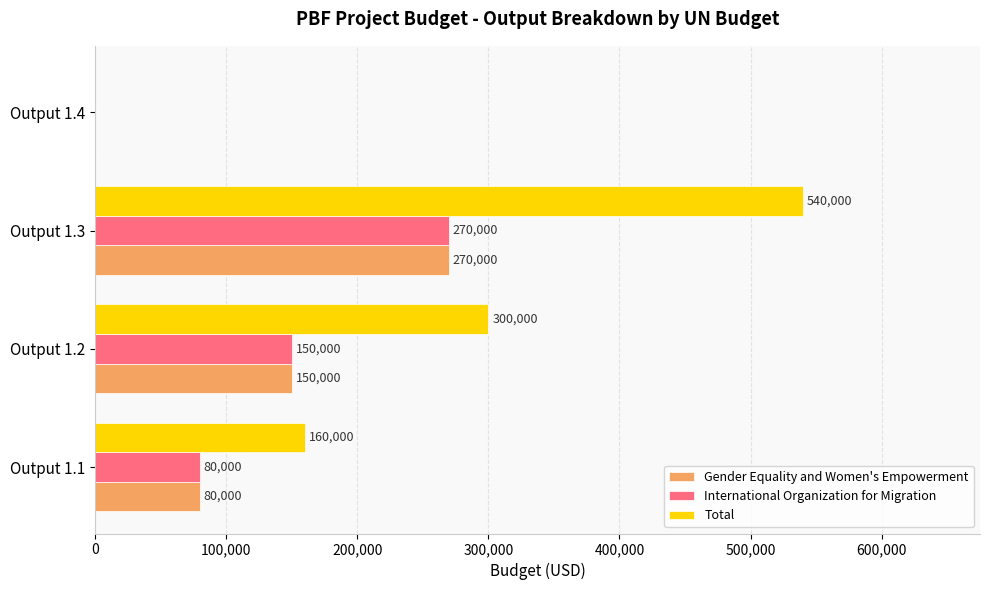

What is the sum of all International Organization for Migration values?

500000